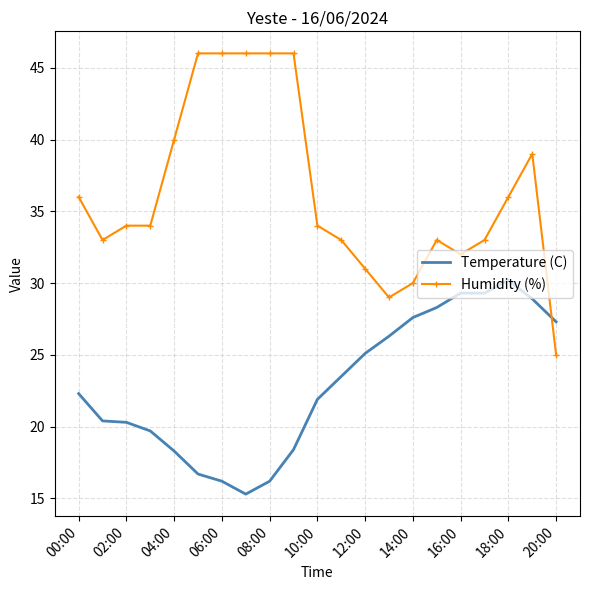

True or false: Temperature (C) and Humidity (%) cross at least once.

True